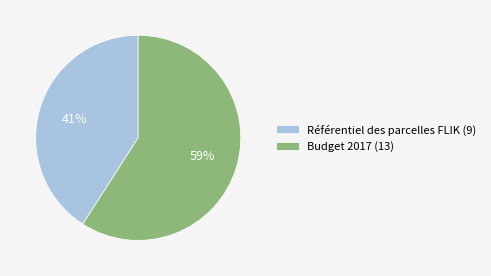

Which has a higher value, Référentiel des parcelles FLIK (9) or Budget 2017 (13)?

Budget 2017 (13)